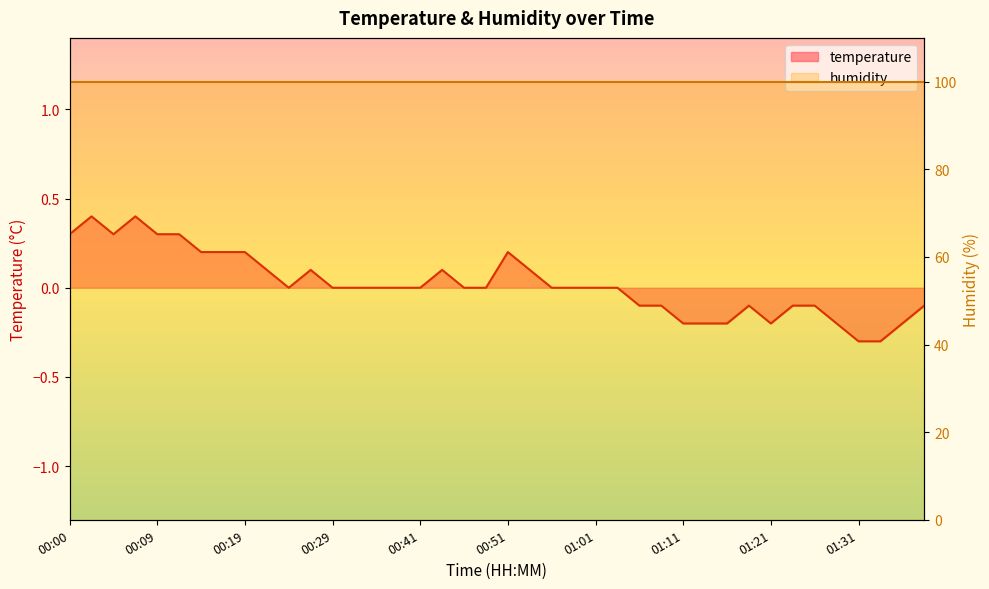

List the labels in order of value, smallest first.

01:31, 01:33, 01:11, 01:13, 01:16, 01:21, 01:28, 01:36, 01:06, 01:08, 01:18, 01:23, 01:26, 01:38, 00:24, 00:29, 00:31, 00:34, 00:39, 00:41, 00:46, 00:49, 00:56, 00:58, 01:01, 01:03, 00:22, 00:26, 00:44, 00:54, 00:14, 00:17, 00:19, 00:51, 00:00, 00:05, 00:09, 00:12, 00:02, 00:07